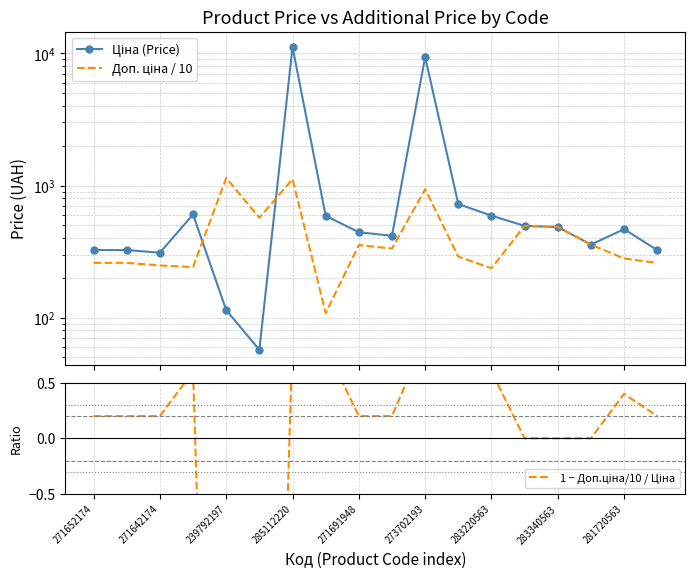

Which series has the largest total across all categories?

Ціна (Price)